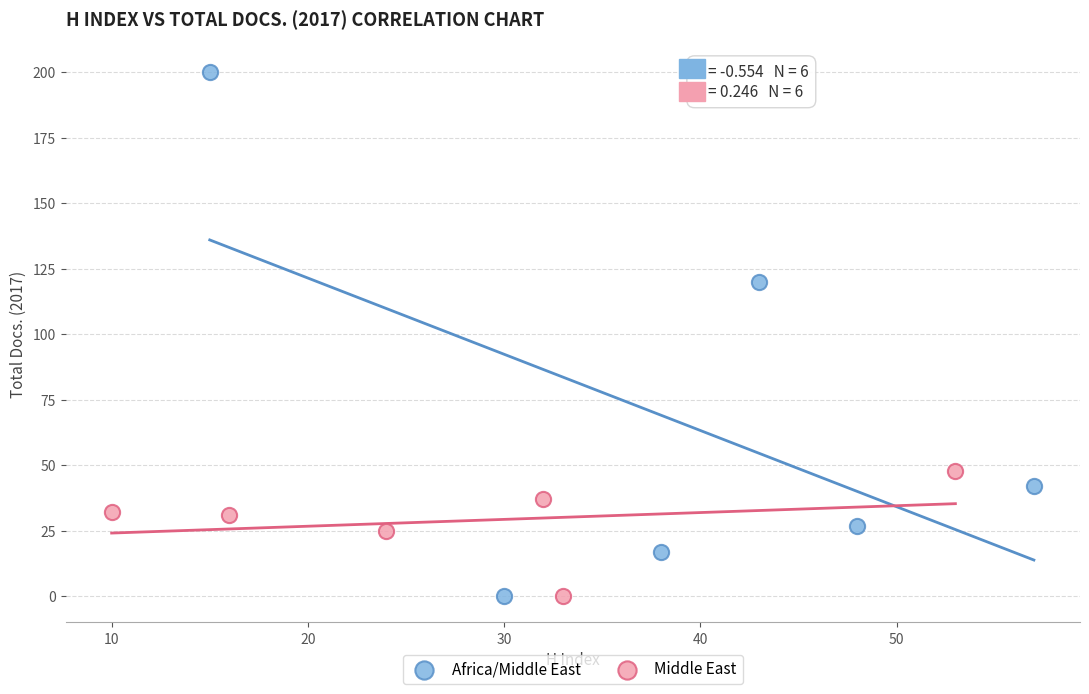

Which series has the widest spread of Y values?

Africa/Middle East